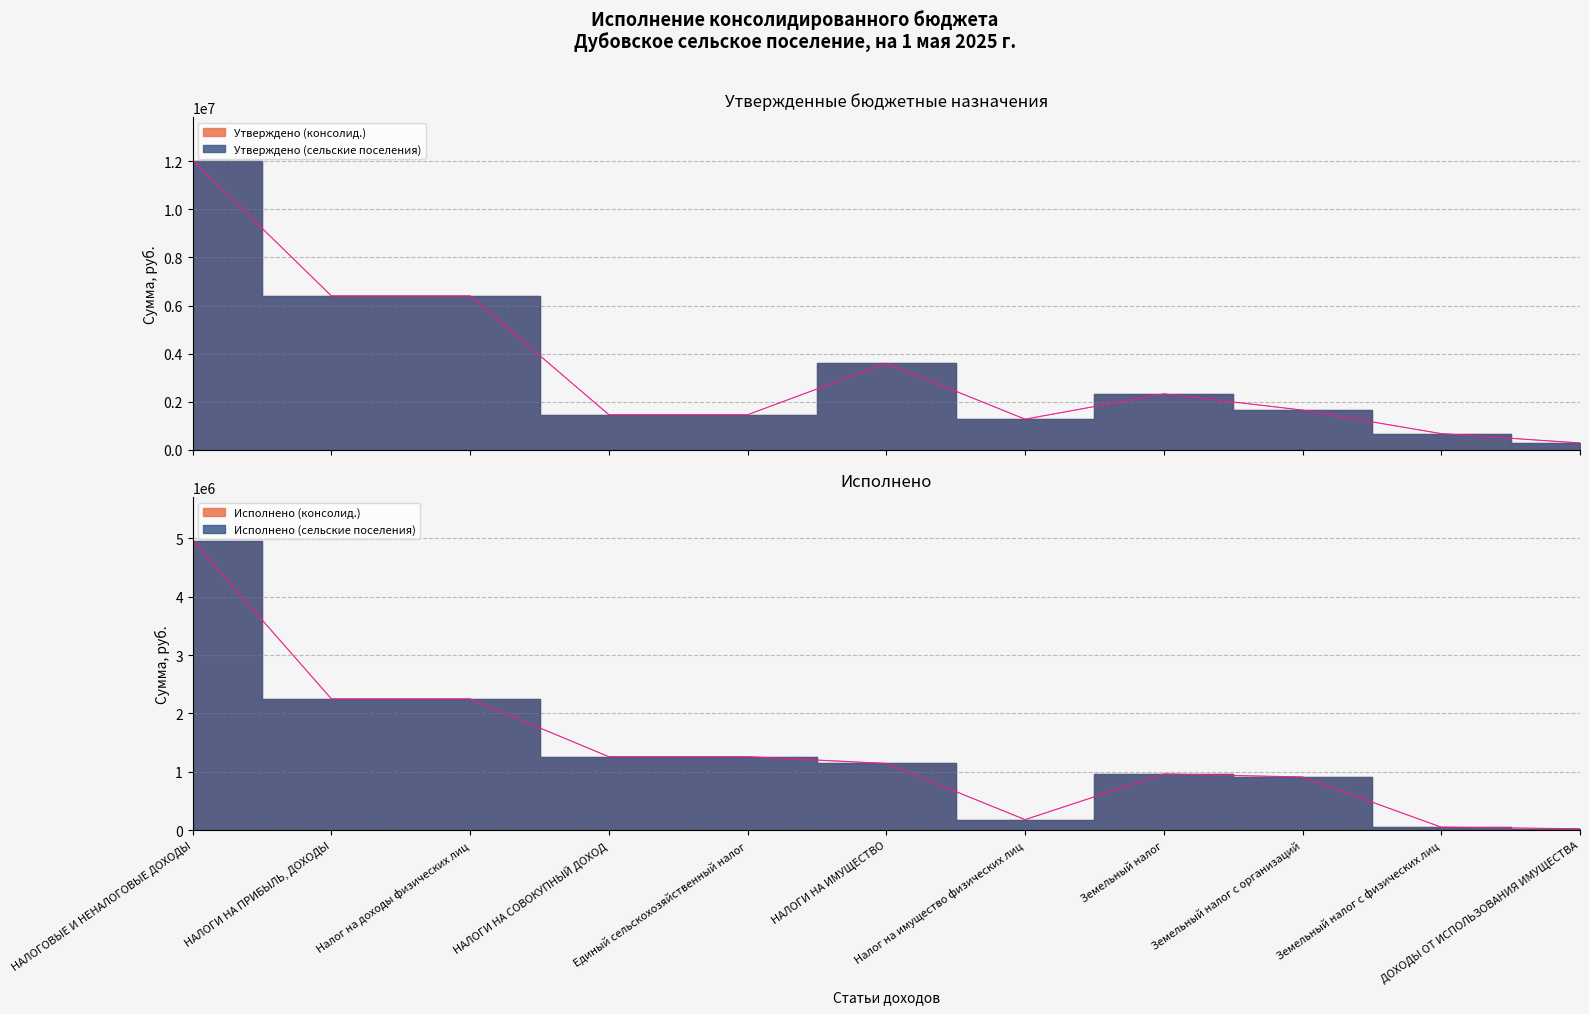

Rank the series by their maximum value, from lowest to highest.

Исполнено (консолид.), Исполнено (сельские поселения), Утверждено (консолид.), Утверждено (сельские поселения)